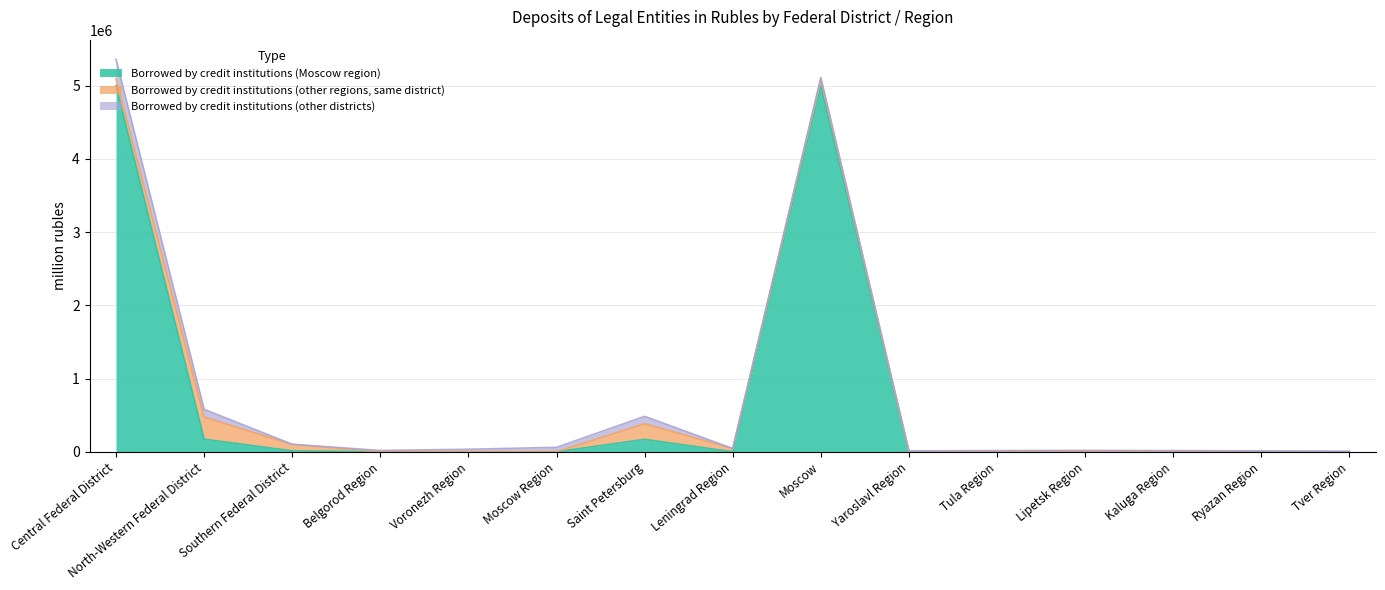

How many intersections are there between Borrowed by credit institutions (other regions, same district) and Borrowed by credit institutions (other districts)?

4